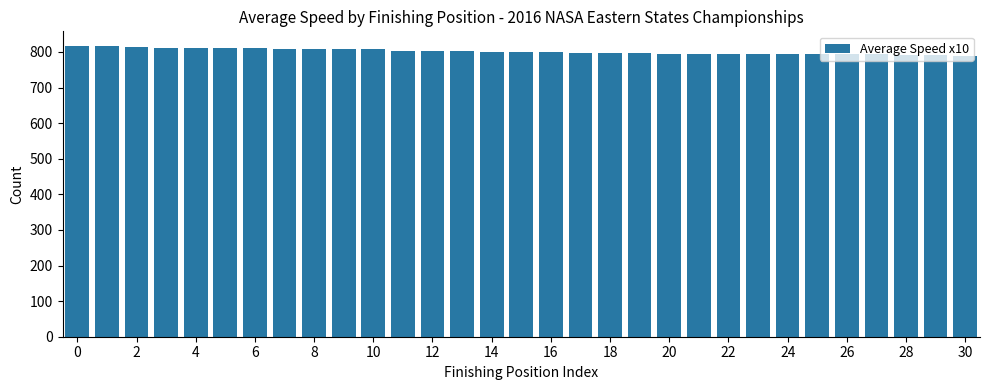

What is the average value?

802